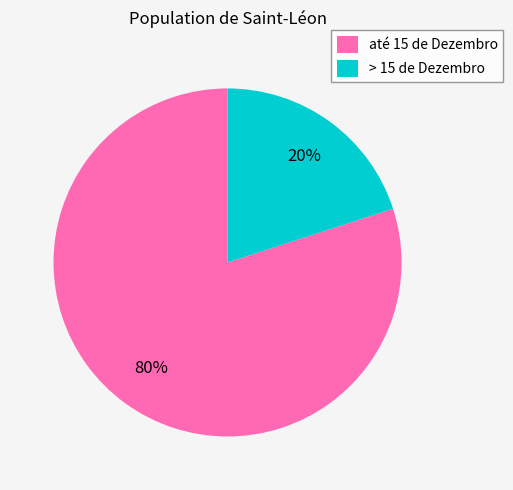

Combined, do > 15 de Dezembro and até 15 de Dezembro account for over 50%?

Yes